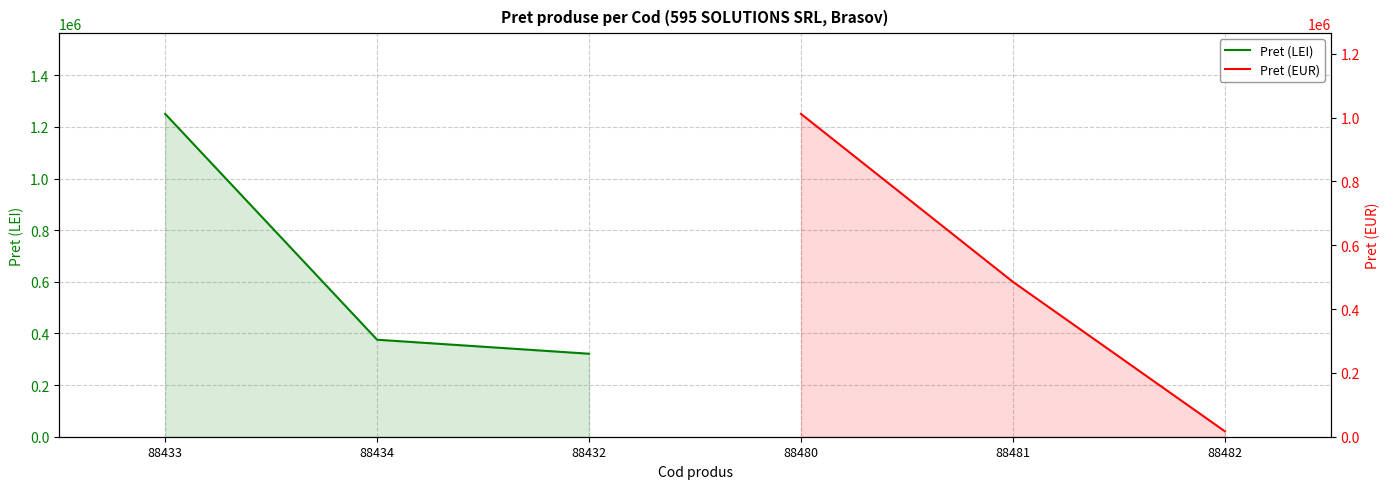

How many values in the Pret (LEI) series are below 375807?

1